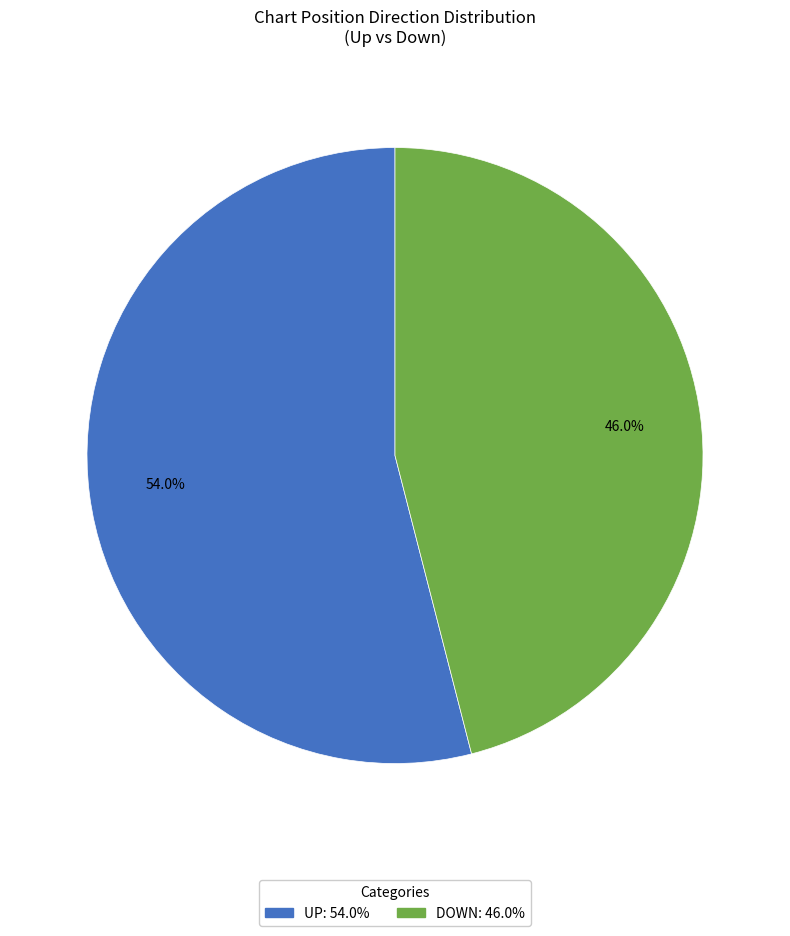

Does any single category account for the majority?

Yes